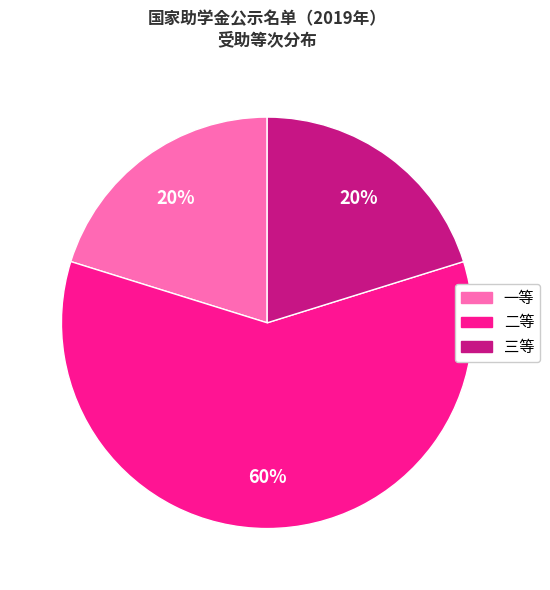

Is there any slice that represents more than half of the pie?

Yes